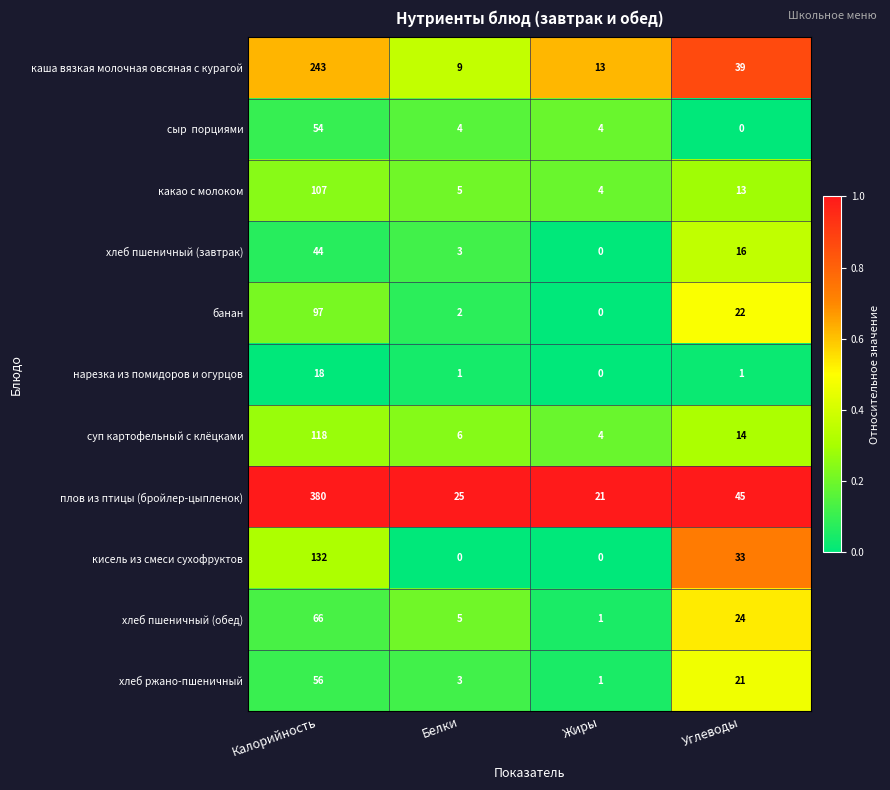

The плов из птицы (бройлер-цыпленок) series shows 380 at Калорийность. True or false?

True